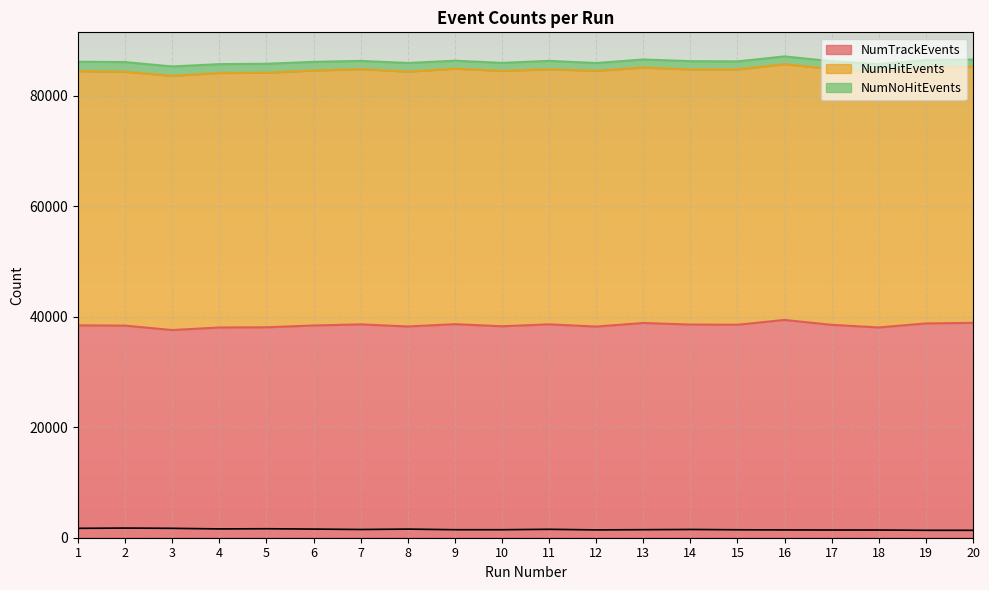

What is the difference between the highest and lowest values at 19?

37431